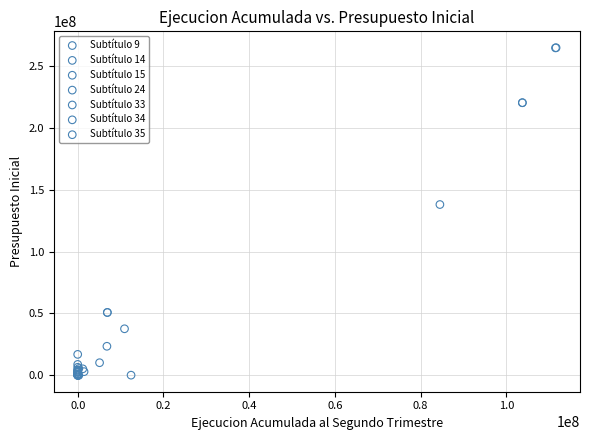

Which series reaches the maximum Y coordinate?

Subtítulo 9